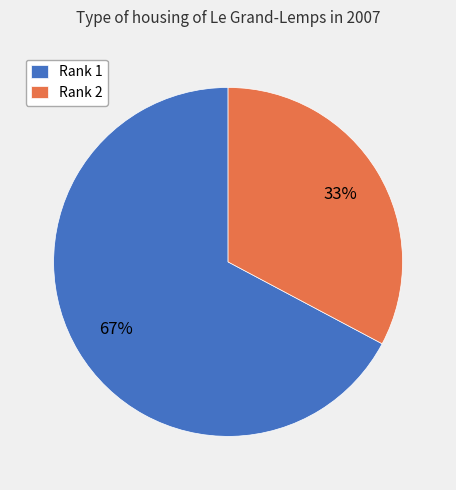

Is the sum of Rank 1 and Rank 2 greater than half?

Yes